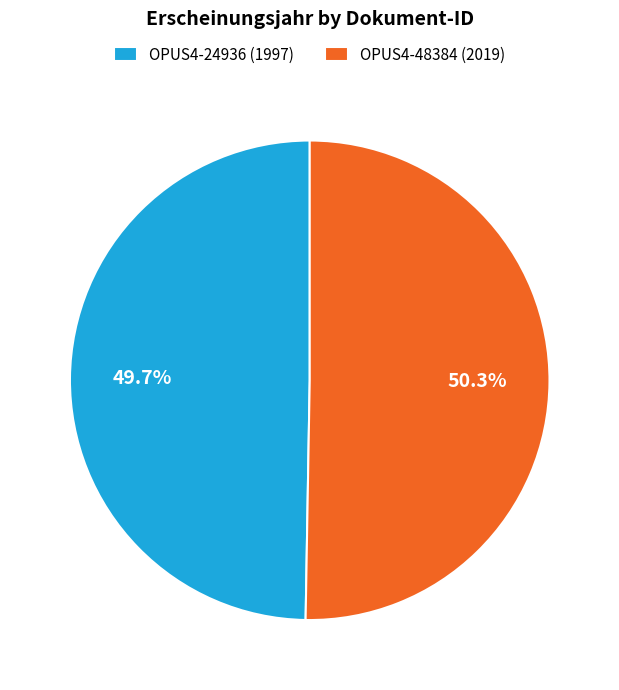

Is OPUS4-24936 the majority of the pie?

No